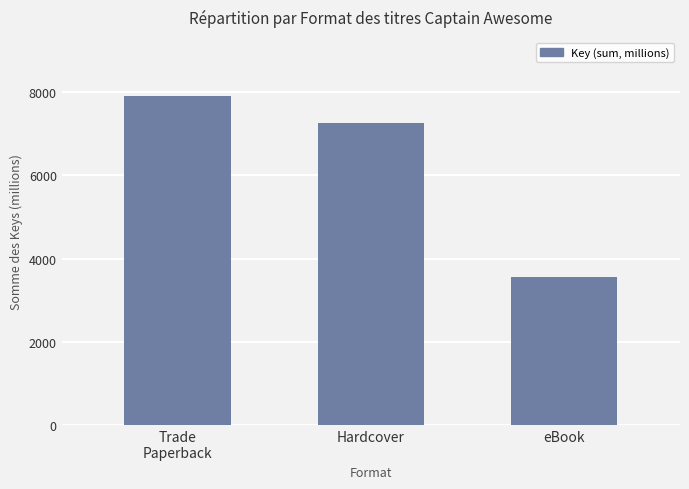

Between Trade
Paperback and Hardcover, which is larger?

Trade
Paperback